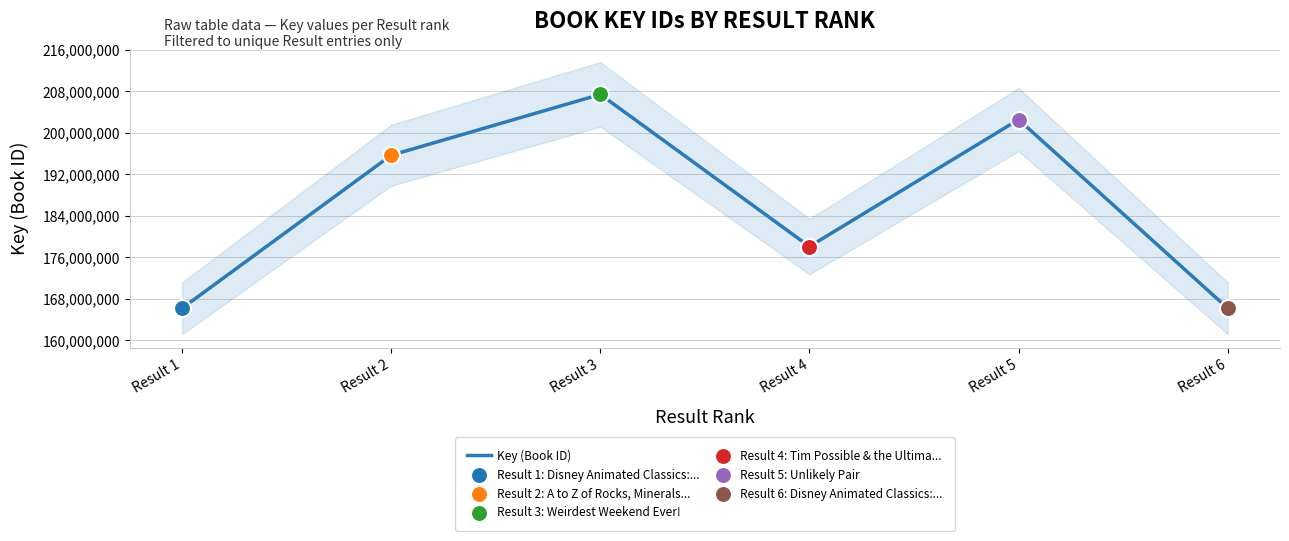

Approximately how many times larger is the value at Result 4 compared to Result 6?

1.1